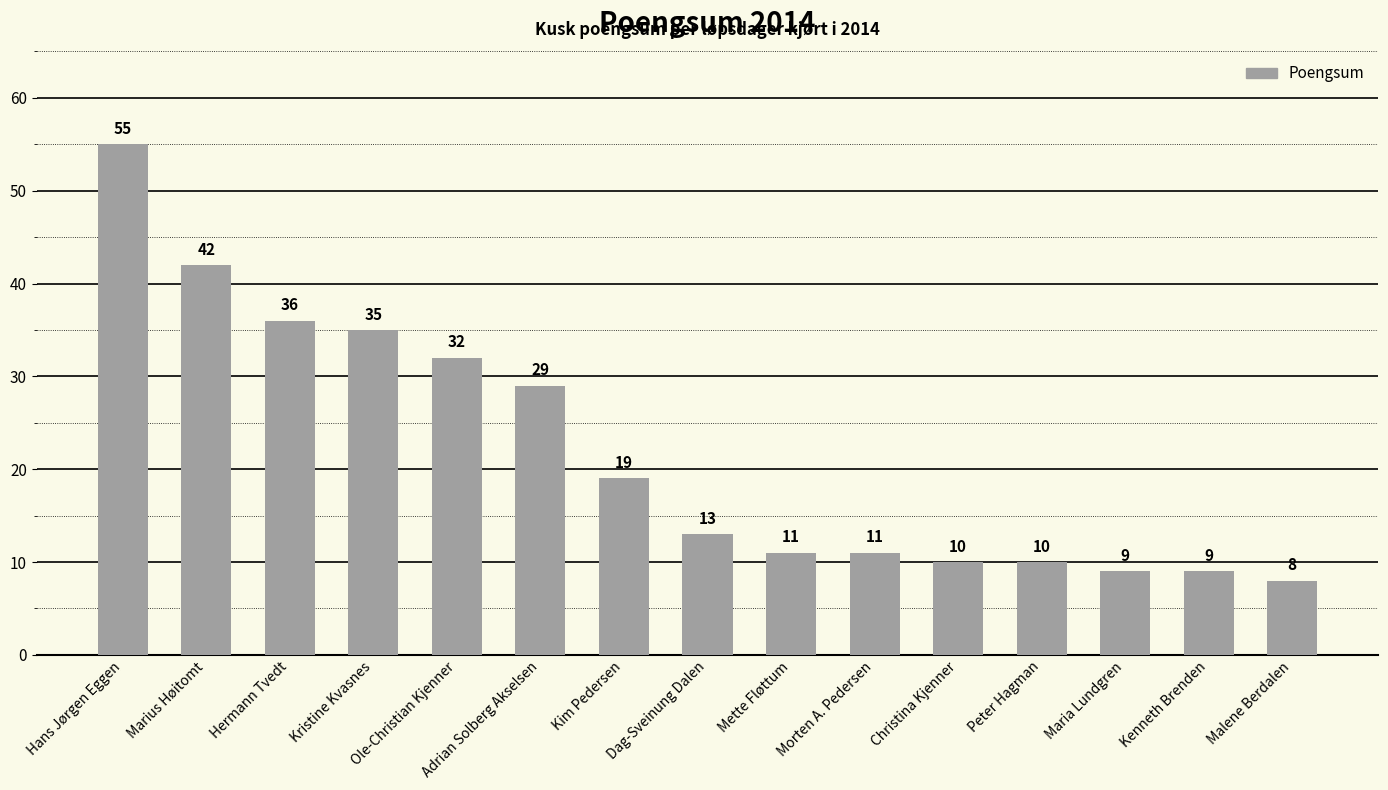

What is the value of the 13th bar from the left?

9